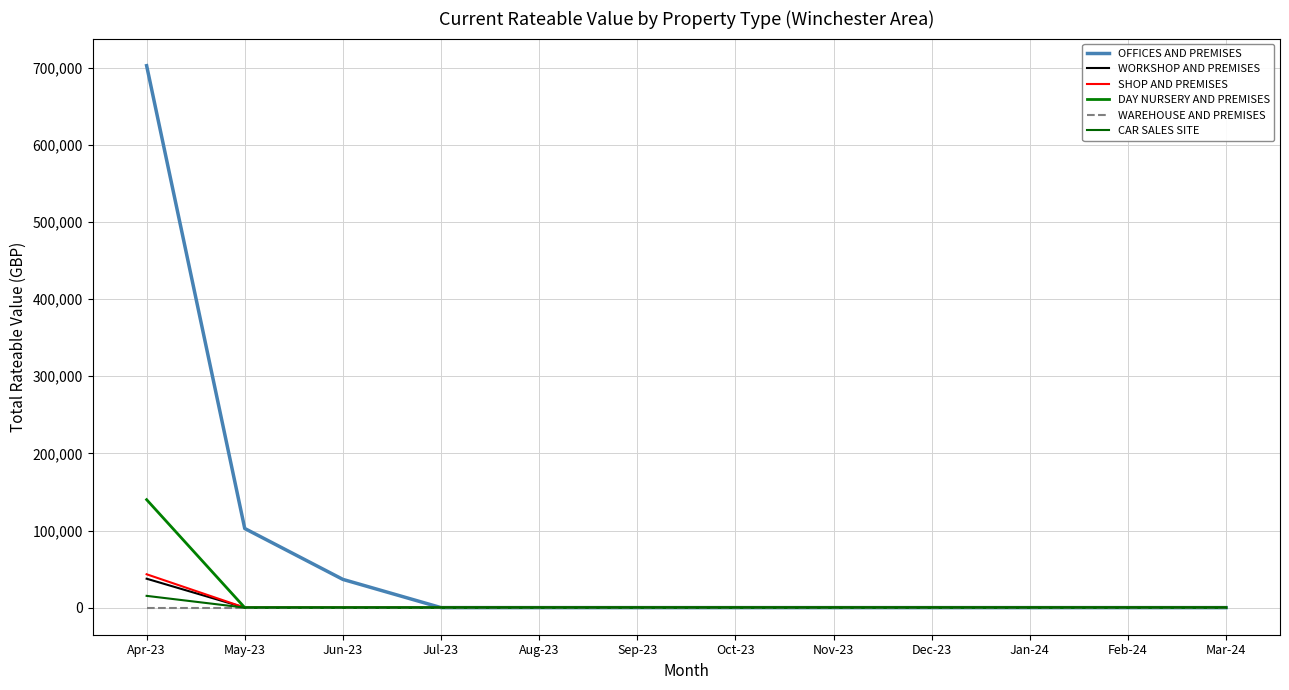

Between Apr-23 and Aug-23, which series saw the biggest shift?

OFFICES AND PREMISES